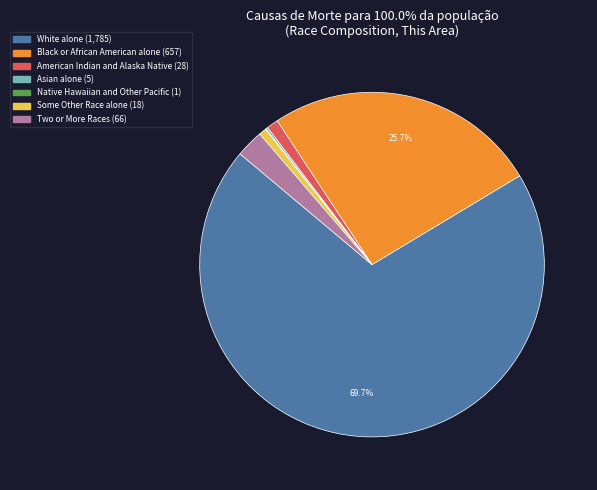

To the nearest percent, what percentage of the pie is Two or More Races?

3%